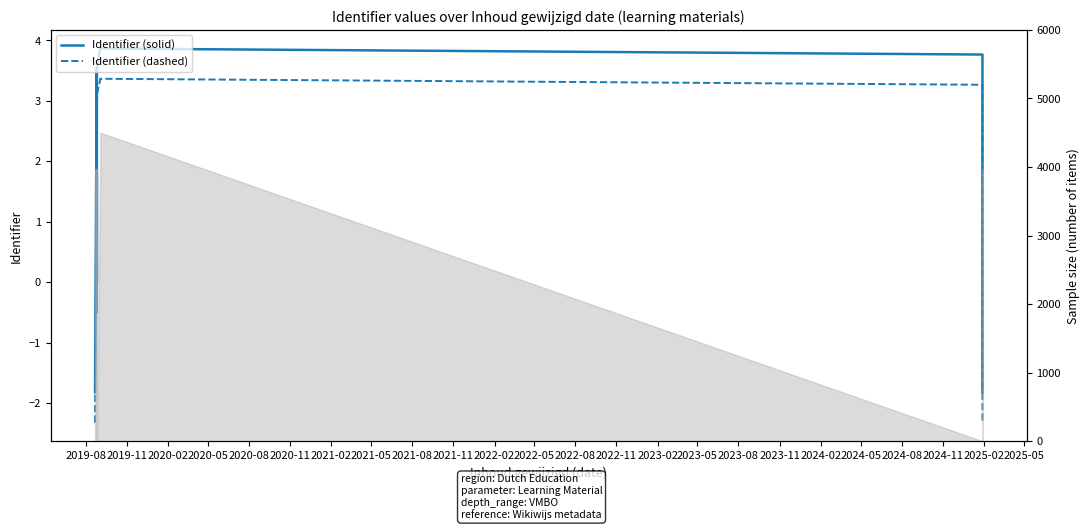

What is the difference between the maximum and minimum values in the Identifier (dashed) series?

5.7